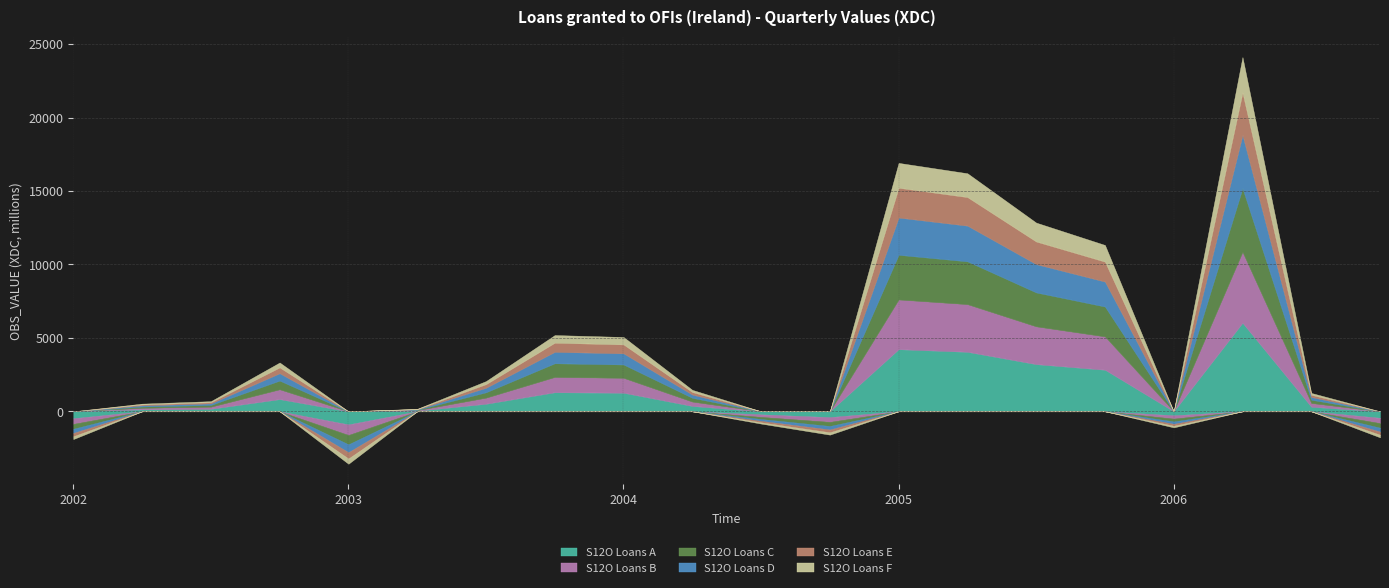

Rank the categories by value from lowest to highest.

2003-Q1, 2002-Q1, 2006-Q4, 2004-Q4, 2006-Q1, 2004-Q3, 2003-Q2, 2002-Q2, 2002-Q3, 2006-Q3, 2004-Q2, 2003-Q3, 2002-Q4, 2004-Q1, 2003-Q4, 2005-Q4, 2005-Q3, 2005-Q2, 2005-Q1, 2006-Q2